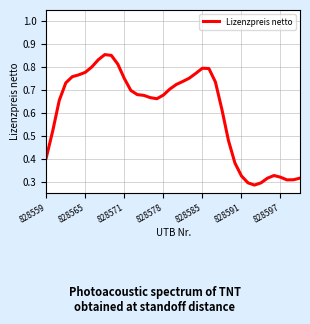

How many lines are shown in the chart?

1